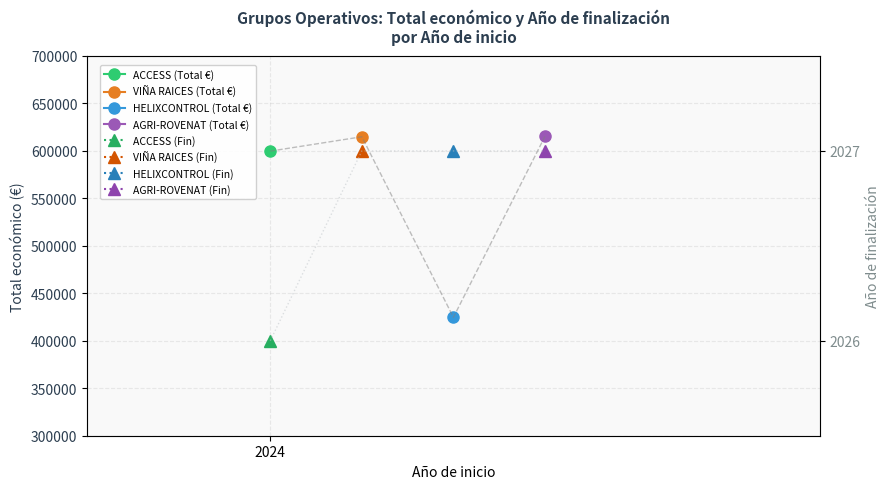

What is the spread (max minus min) of values at HELIXCONTROL?

422693